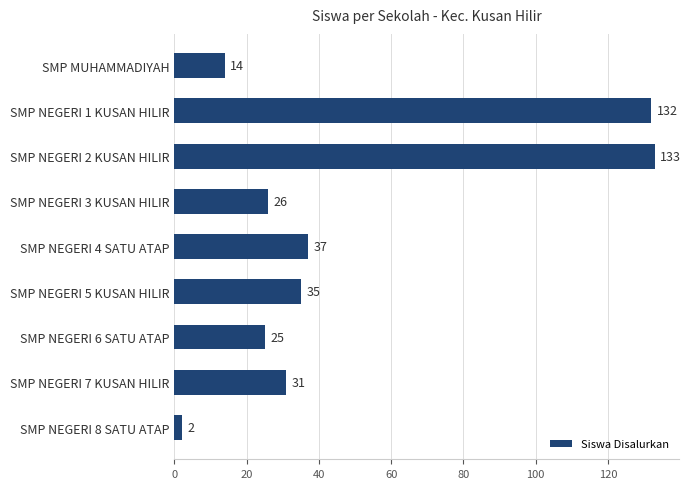

What is the label of the 1st bar from the top?

SMP MUHAMMADIYAH